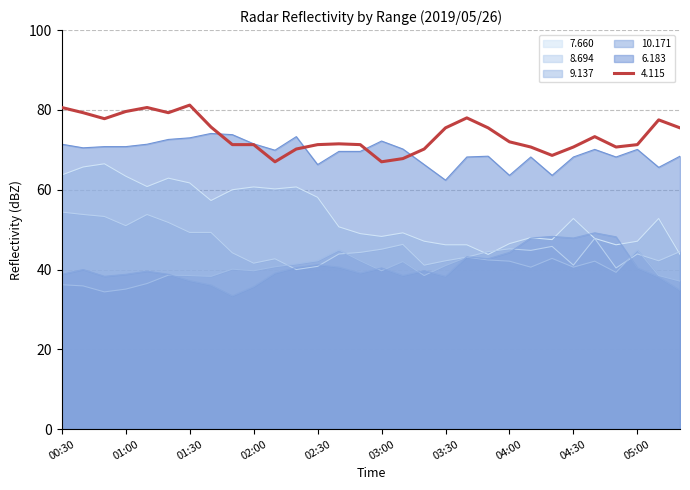

True or false:  10.171 has more than 1 interior local peaks.

True